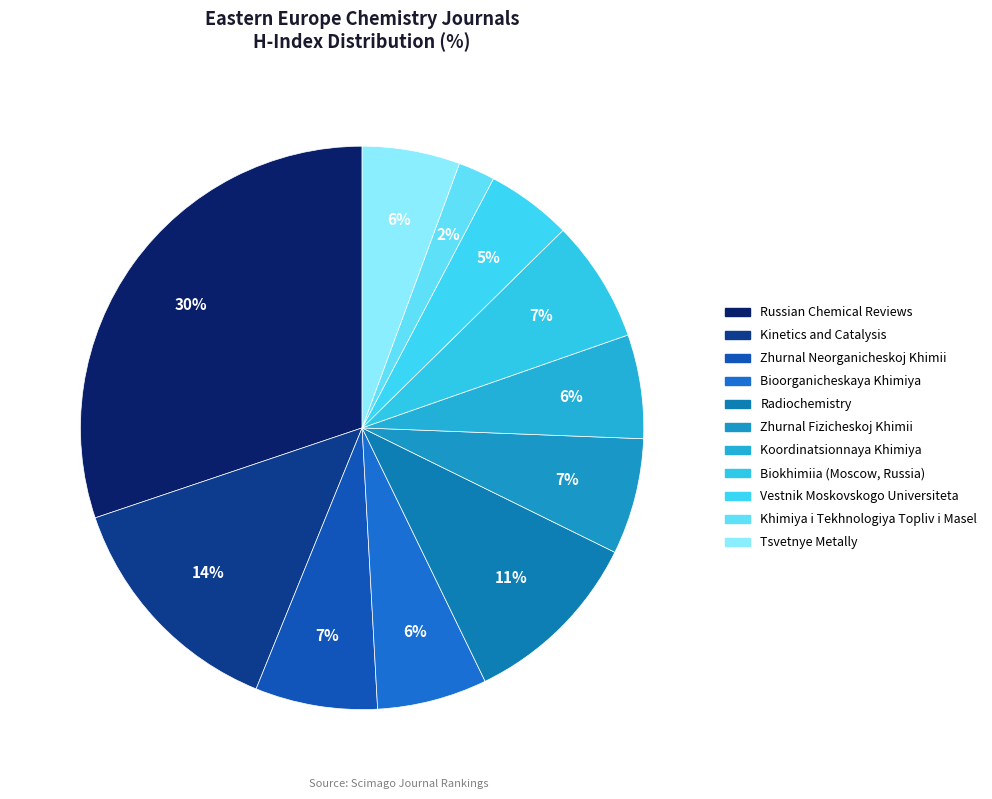

How many slices are in this pie chart?

11